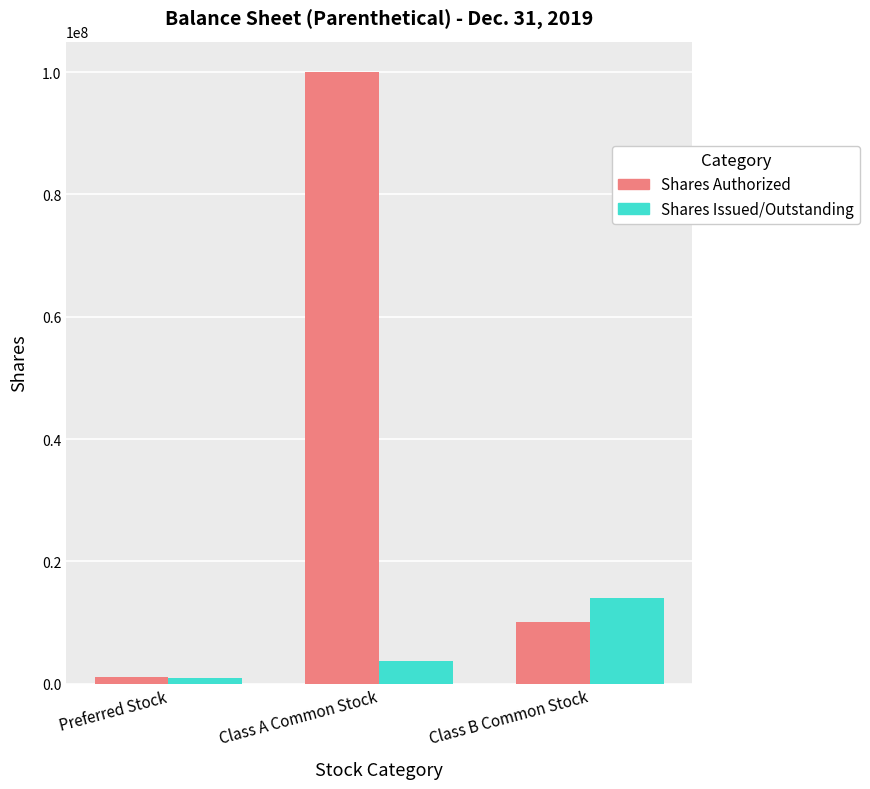

Which category has the lowest value across all series?

Preferred Stock